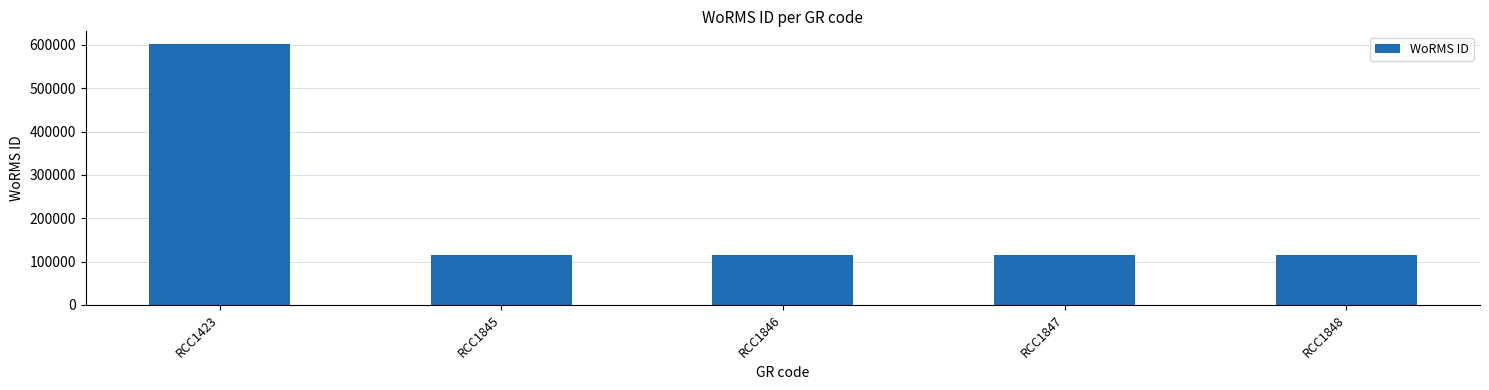

Which label corresponds to the largest value in the chart?

RCC1423